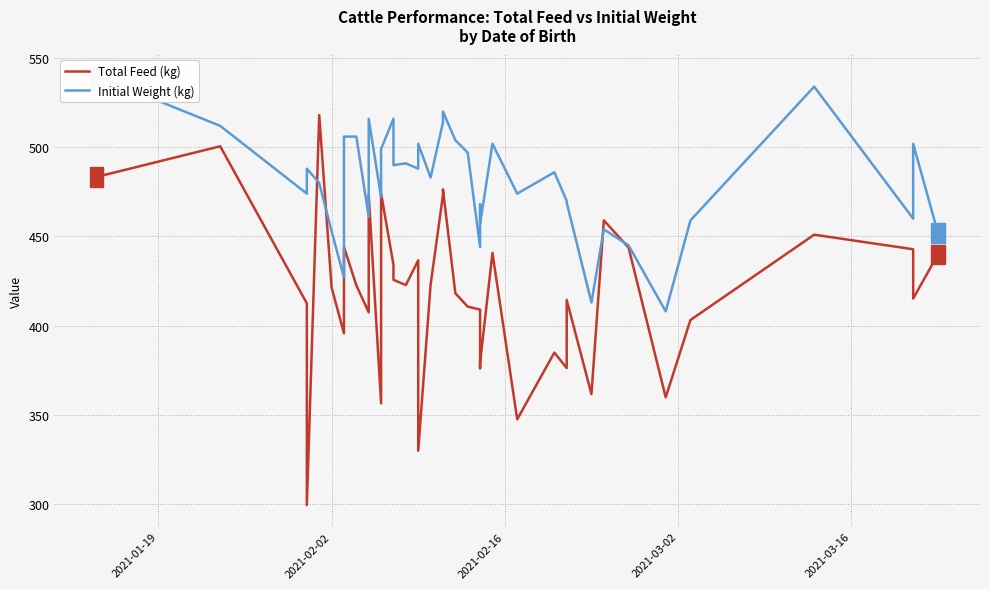

Does the chart display data point markers on the line(s)?

No